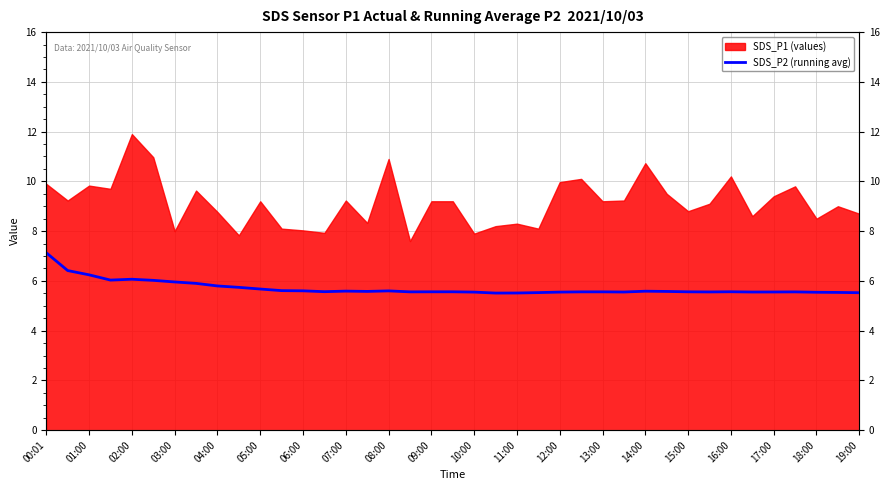

True or false: the data shows 5.5 at 19:00.

True